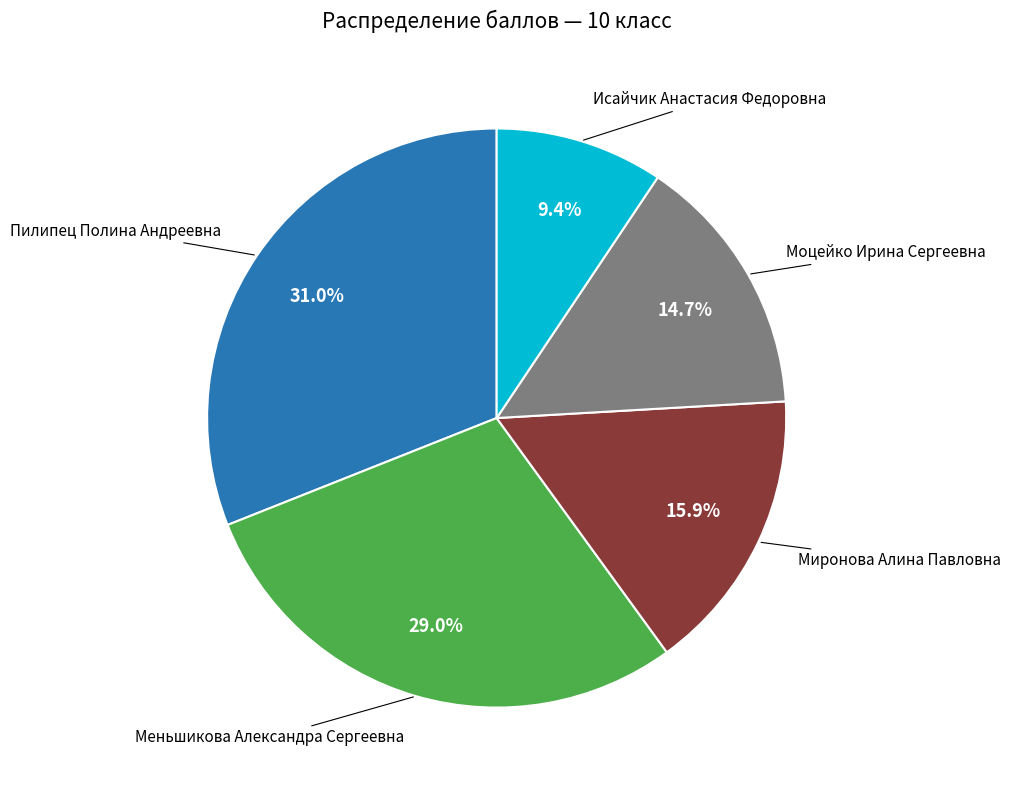

Is there any slice that represents more than half of the pie?

No